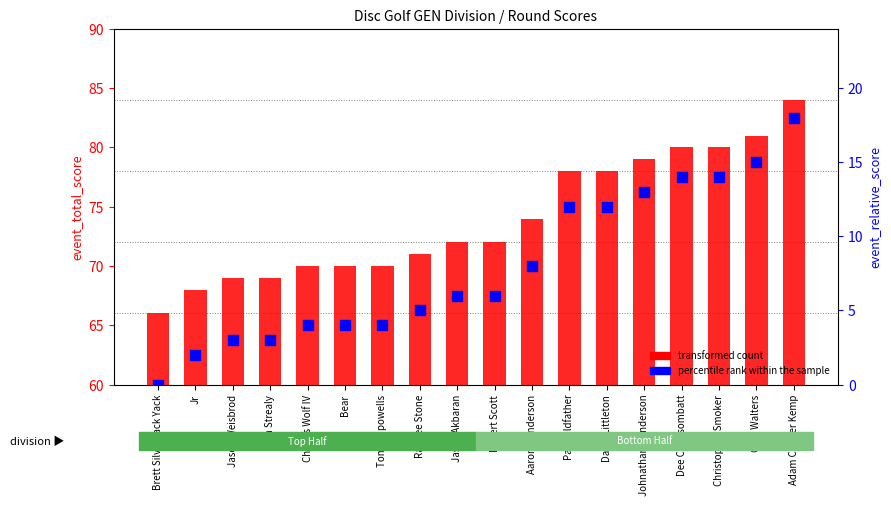

Is the value of percentile rank within the sample at Dee Chansombatt greater than the value of transformed count at Johnathan Henderson?

No